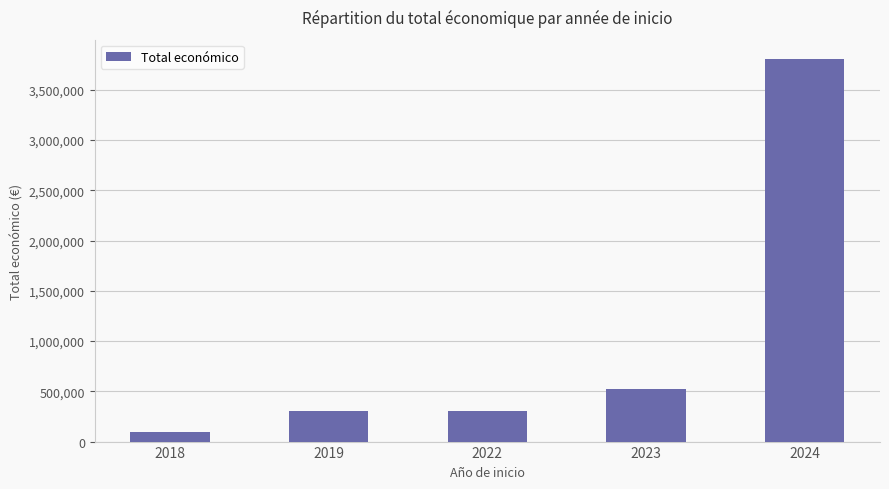

At which label is the value closest to 1948990?

2023